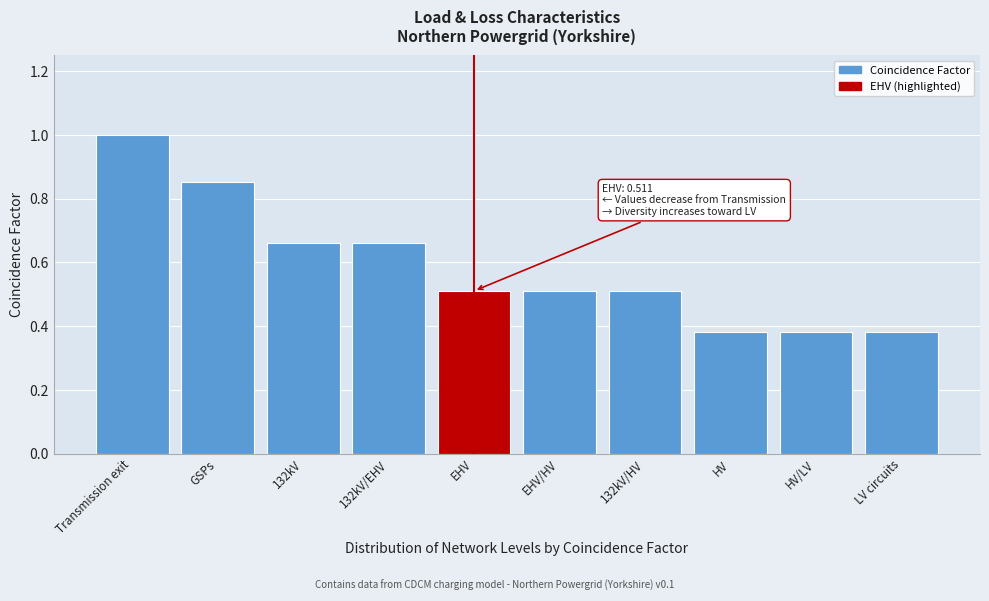

Is it true that the value at EHV/HV is 0.5?

True